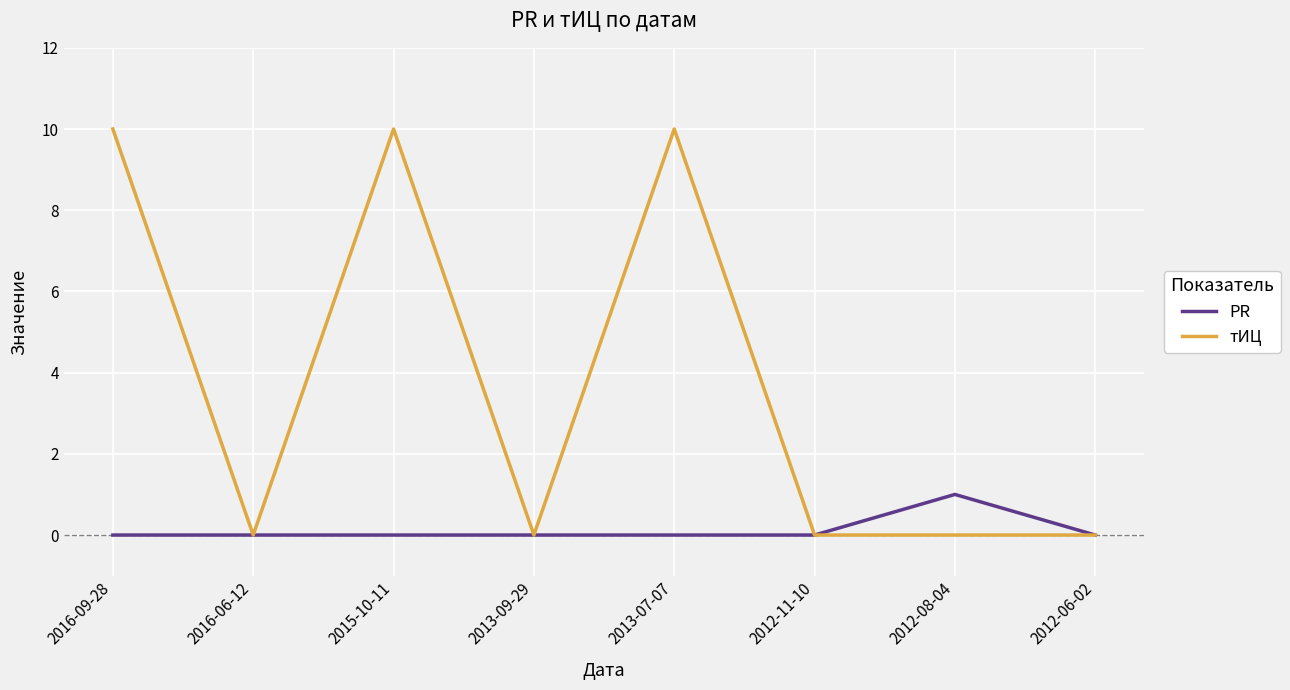

What is the maximum value shown in the chart?

10